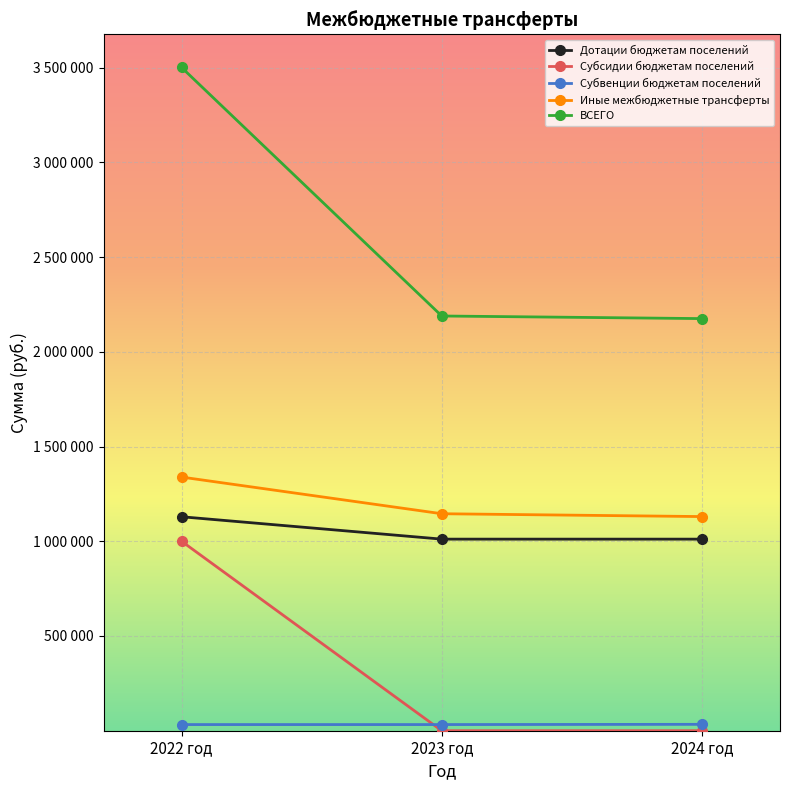

Which category has the highest value in the Субсидии бюджетам поселений series?

2022 год